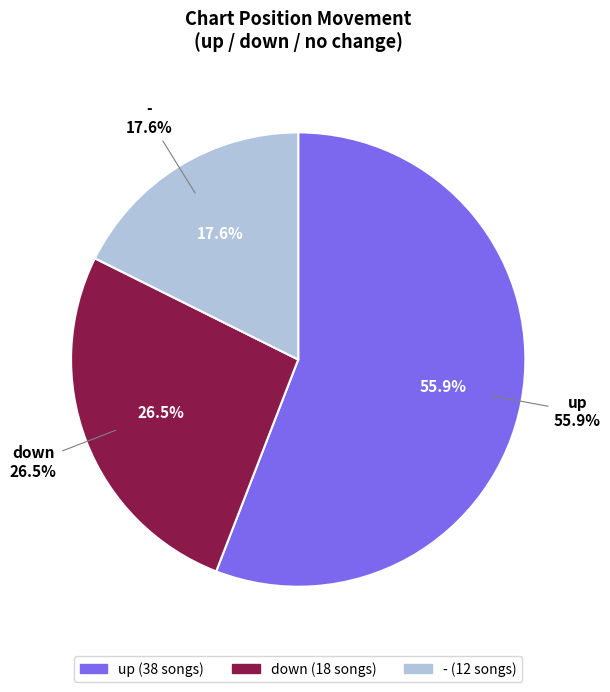

Is it true that - is 5% of the pie?

False